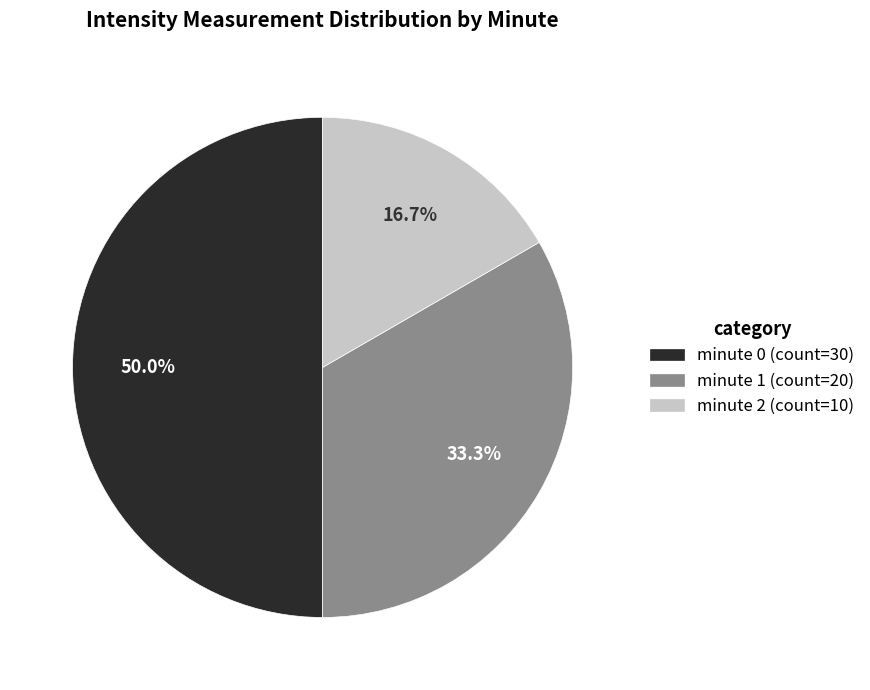

What percentage is the minute 0 slice, to the nearest percent?

50%